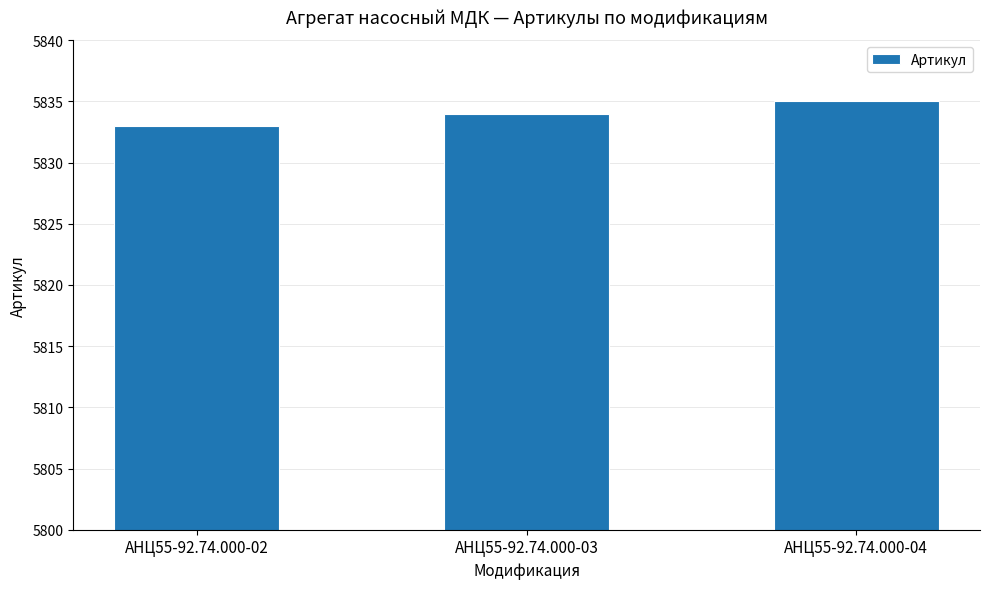

What is the ratio of the value at АНЦ55-92.74.000-04 to the value at АНЦ55-92.74.000-03?

1.0